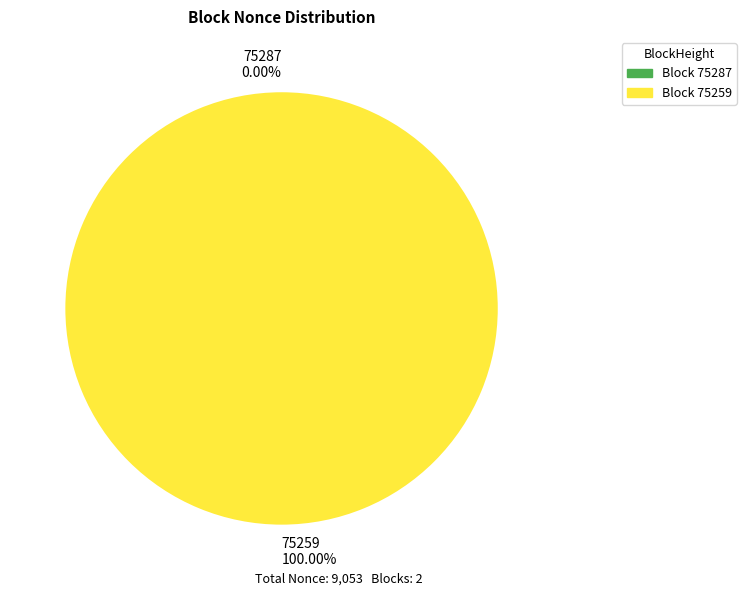

True or false: 75287 accounts for 0% of the total.

True